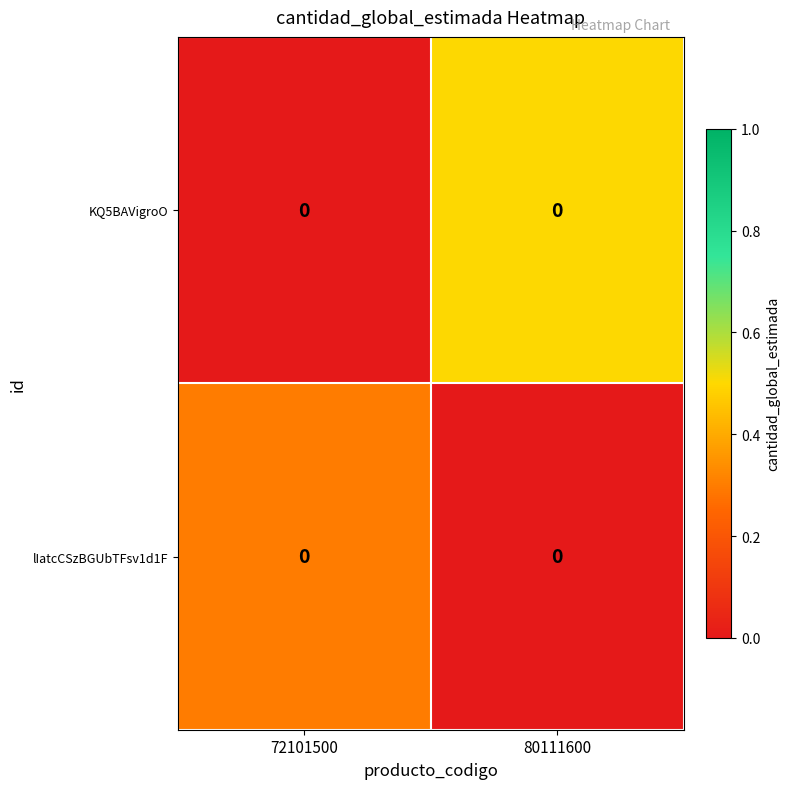

What is the spread (max minus min) of values at 80111600?

0.5